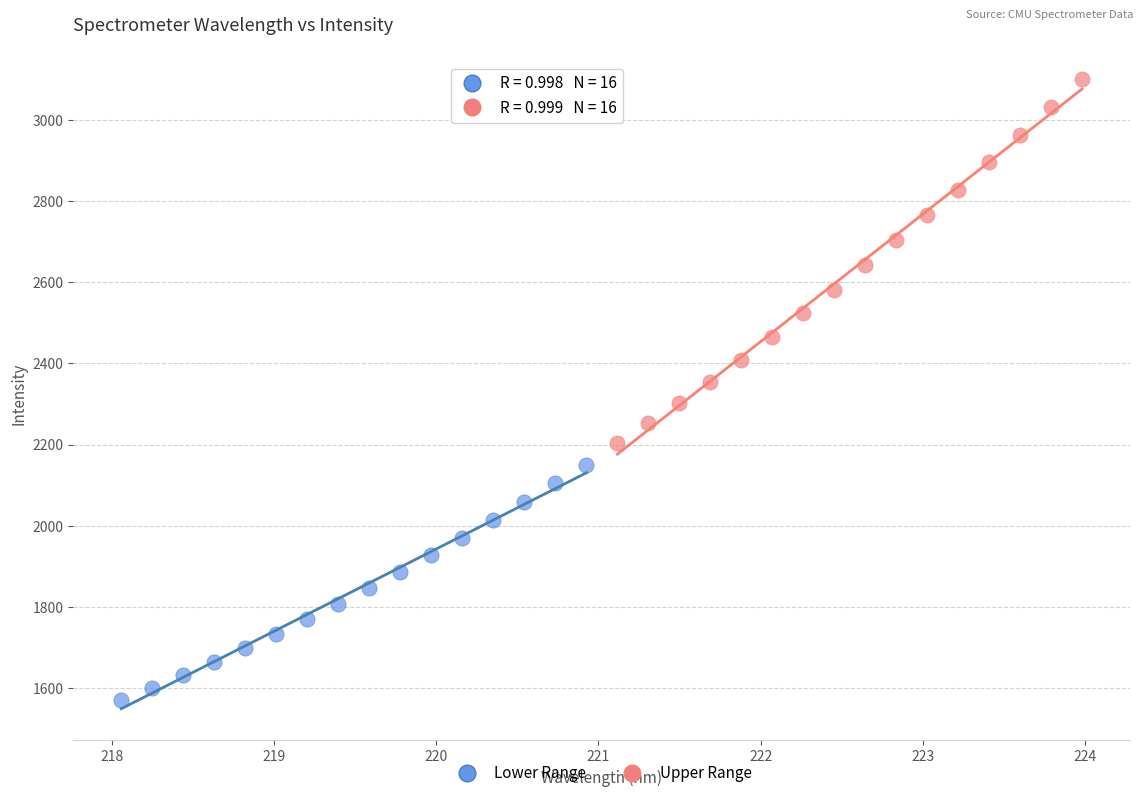

Which series reaches the minimum Y coordinate?

Lower Range